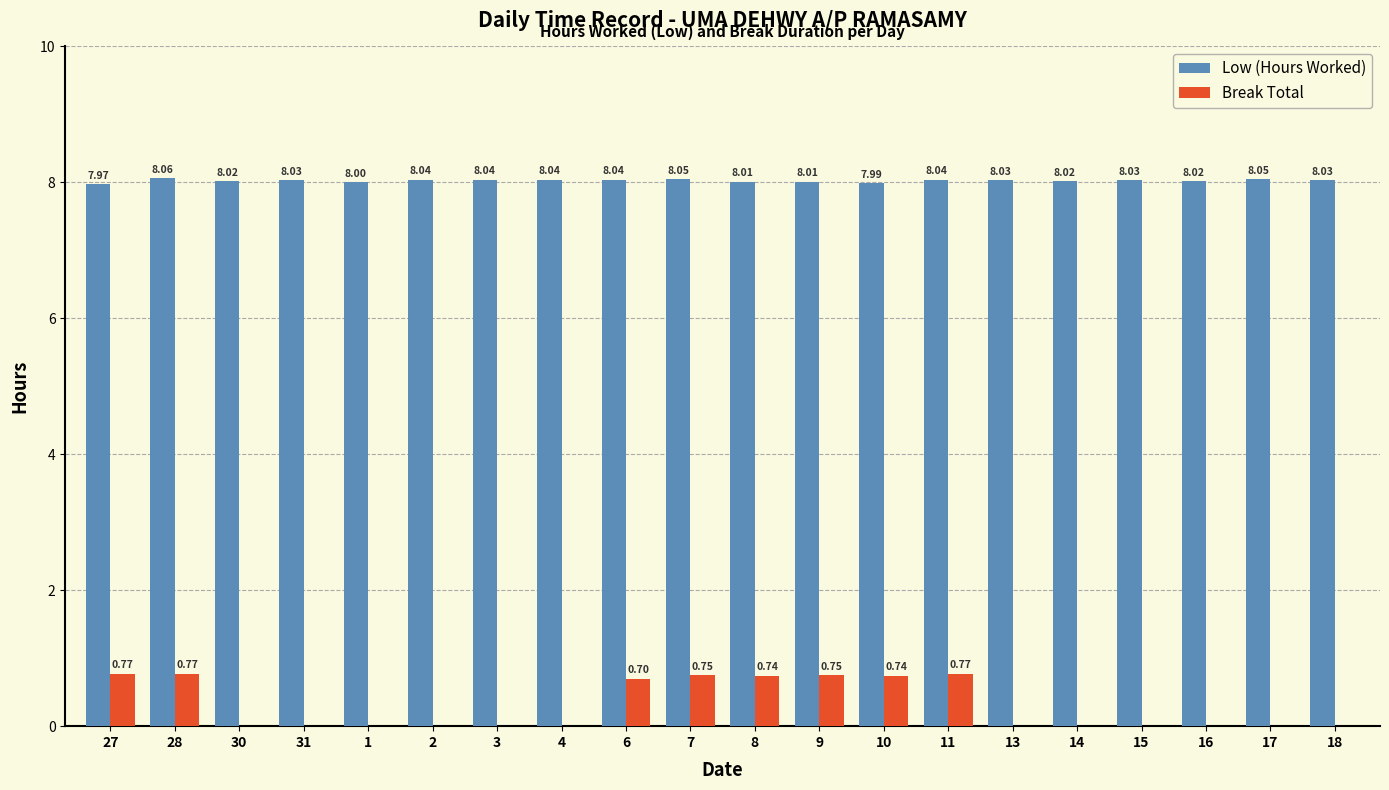

How many distinct data groups are displayed?

2